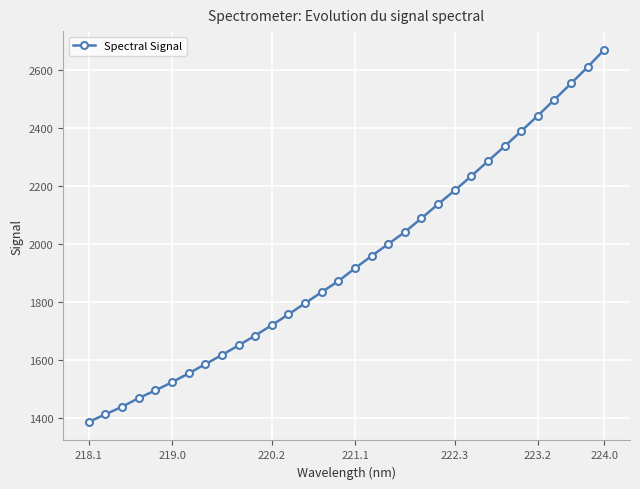

What is the smallest value displayed?

1387.5